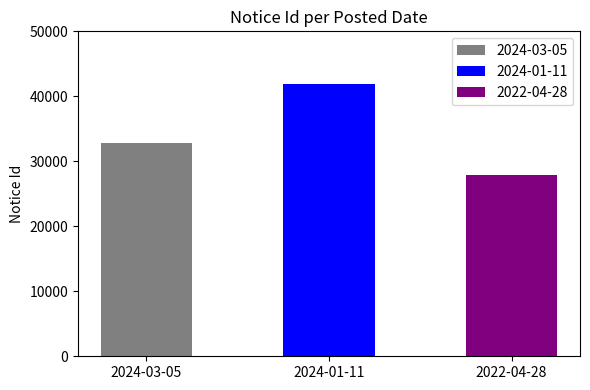

Which label corresponds to the smallest value in the chart?

2022-04-28